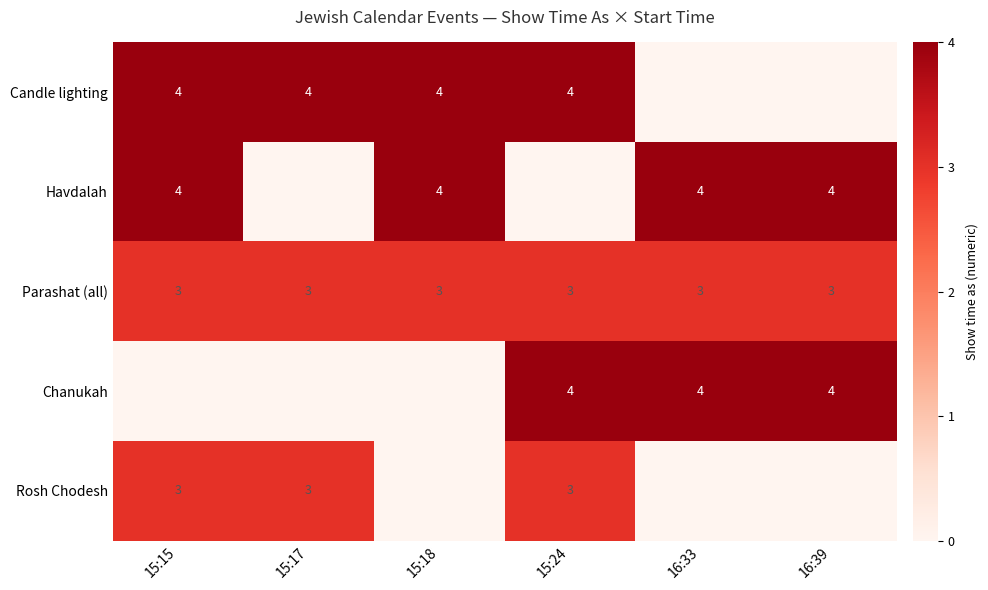

What is the sum of the Parashat (all) values at 15:15 and 15:18?

6